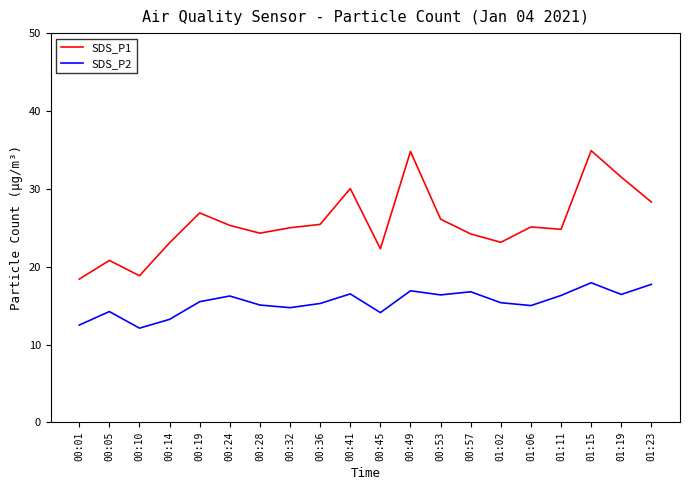

At which label does SDS_P2 first exceed 15?

00:19